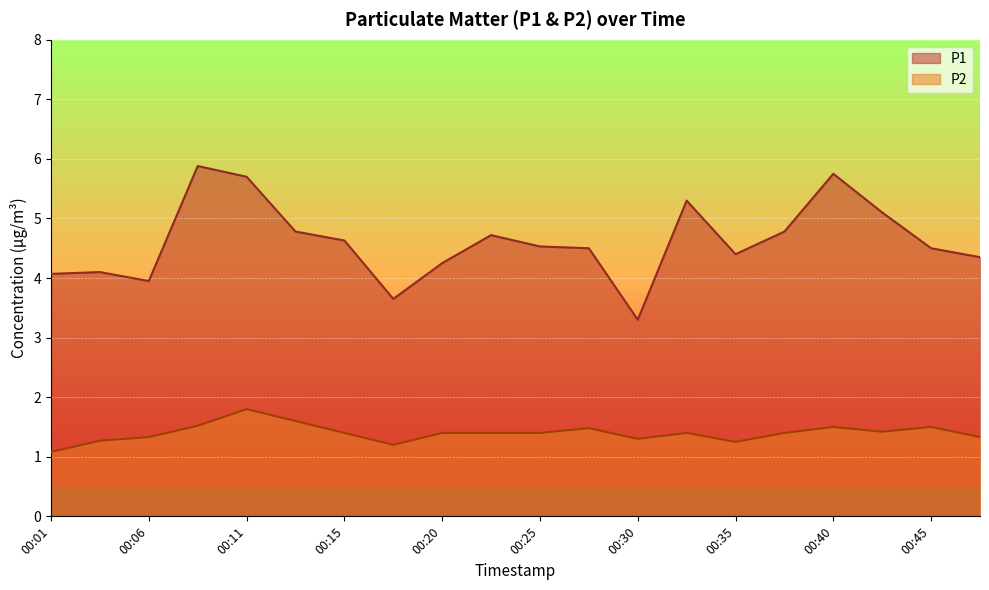

What is the total value across all series at 00:47?

5.7